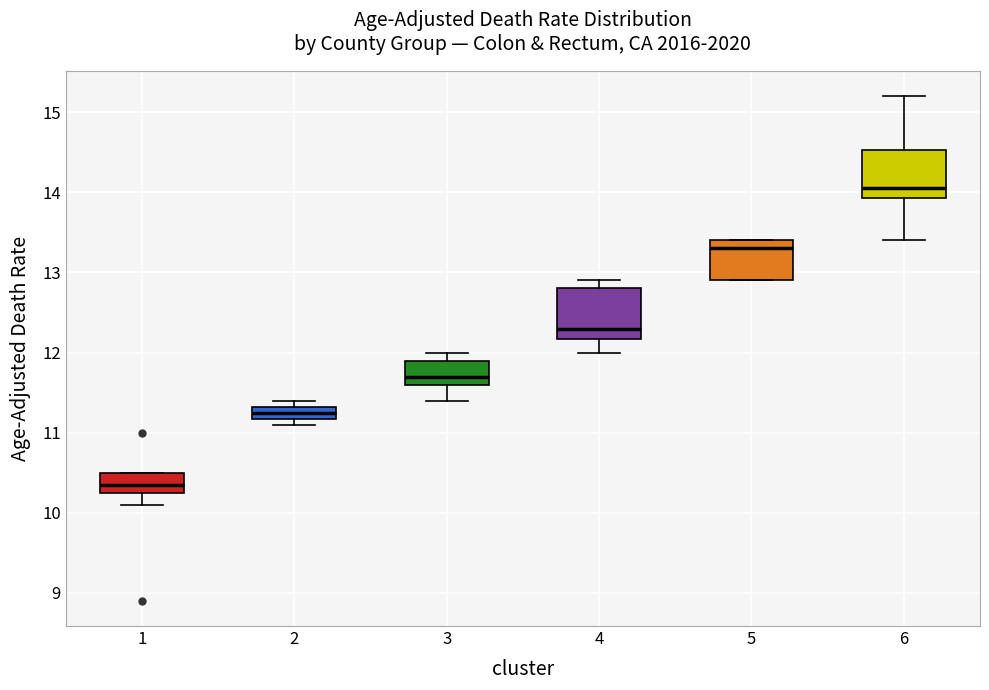

Which box has the highest median line?

6